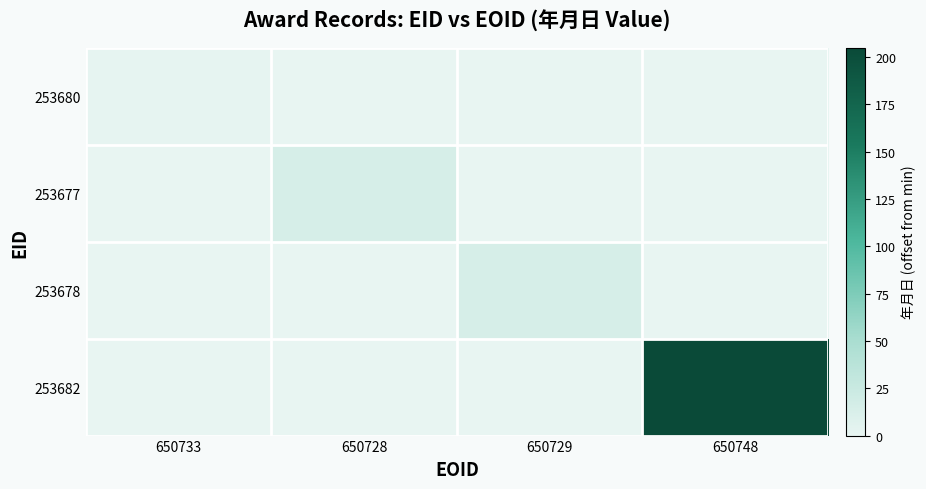

Between 650733 and 650748, which series saw the biggest shift?

253682